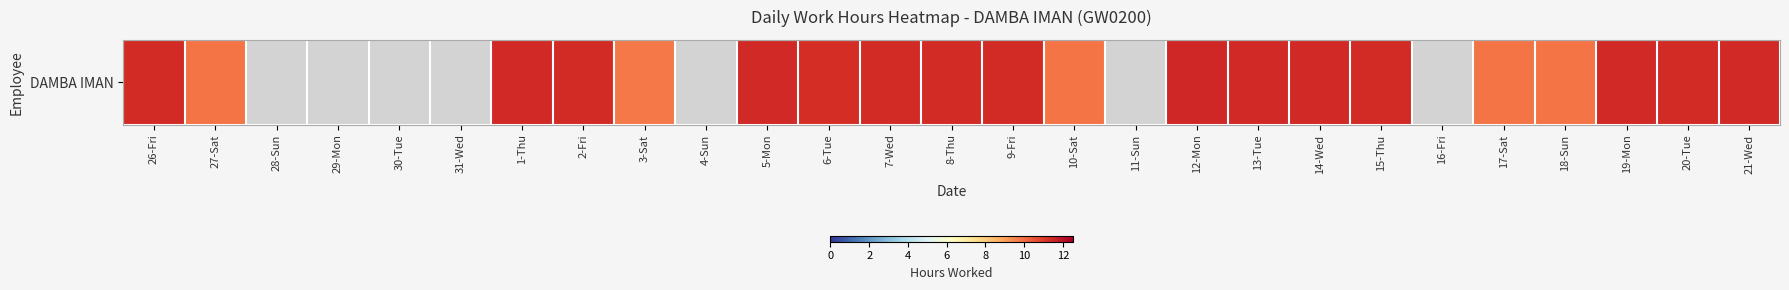

The value at 8-Thu is 11.4. True or false?

True